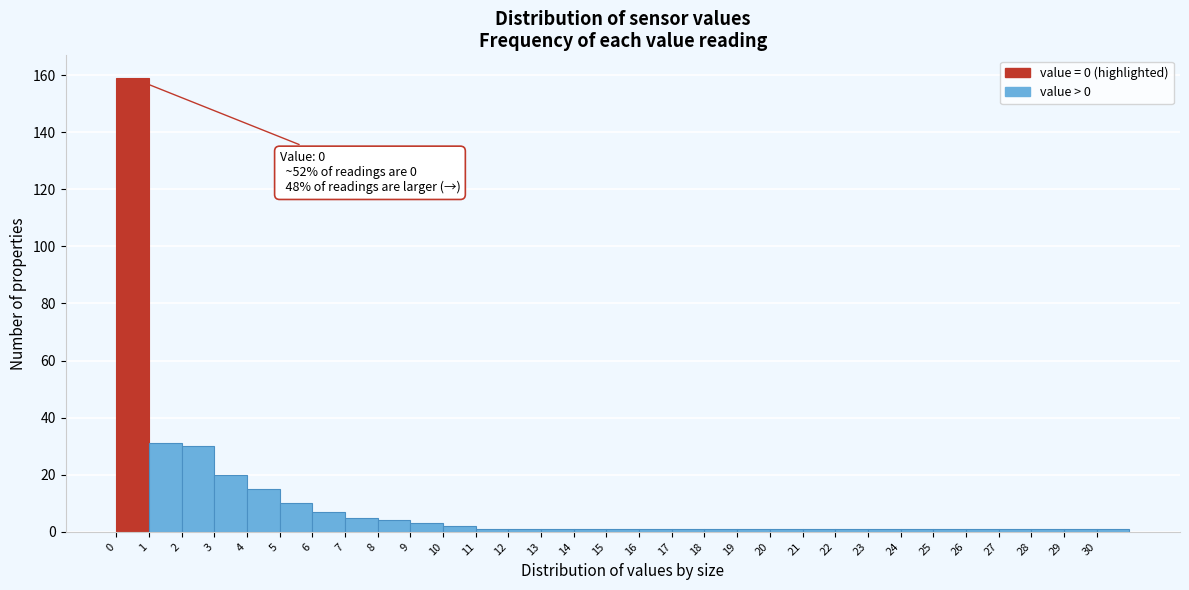

Over which range of the x-axis is the bar tallest?

0 to 1